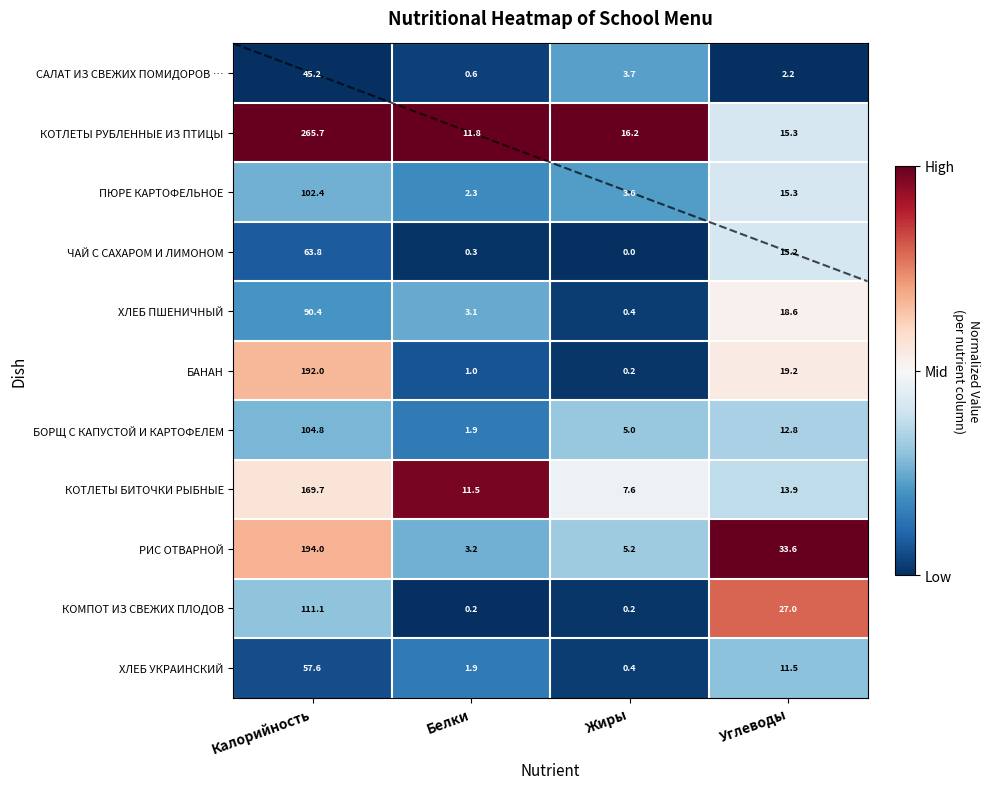

At which category does the chart reach its peak across all series?

Калорийность